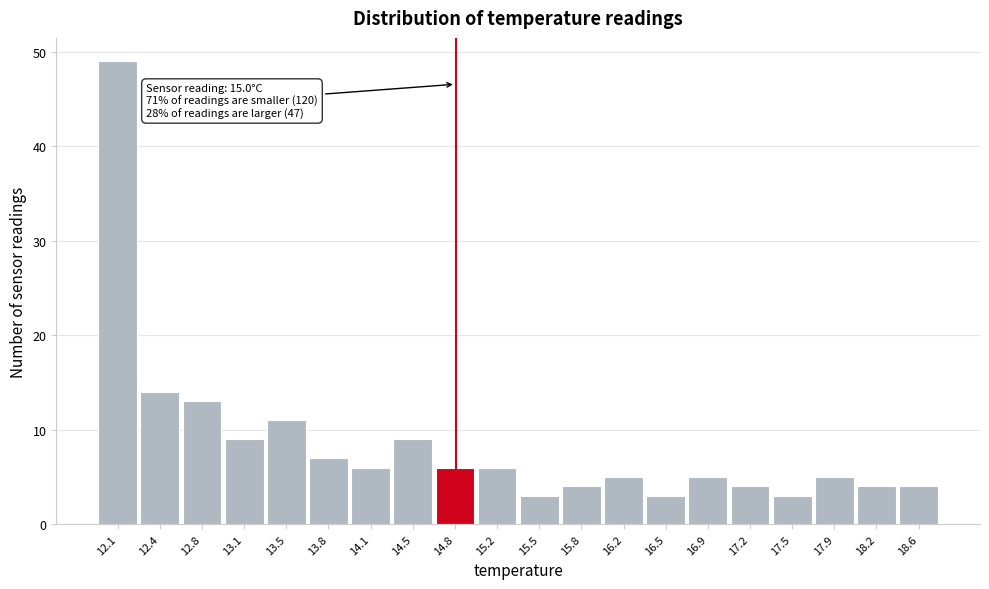

Reading left to right, transcribe all the data shown in this chart.

12.1=49	12.4=14	12.8=13	13.1=9	13.5=11	13.8=7	14.1=6	14.5=9	14.8=6	15.2=6	15.5=3	15.8=4	16.2=5	16.5=3	16.9=5	17.2=4	17.5=3	17.9=5	18.2=4	18.6=4